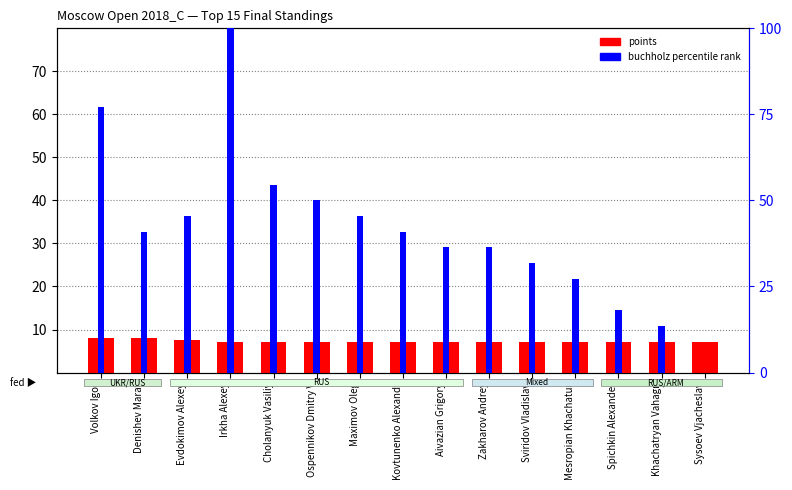

What is the minimum value for points?

7.0